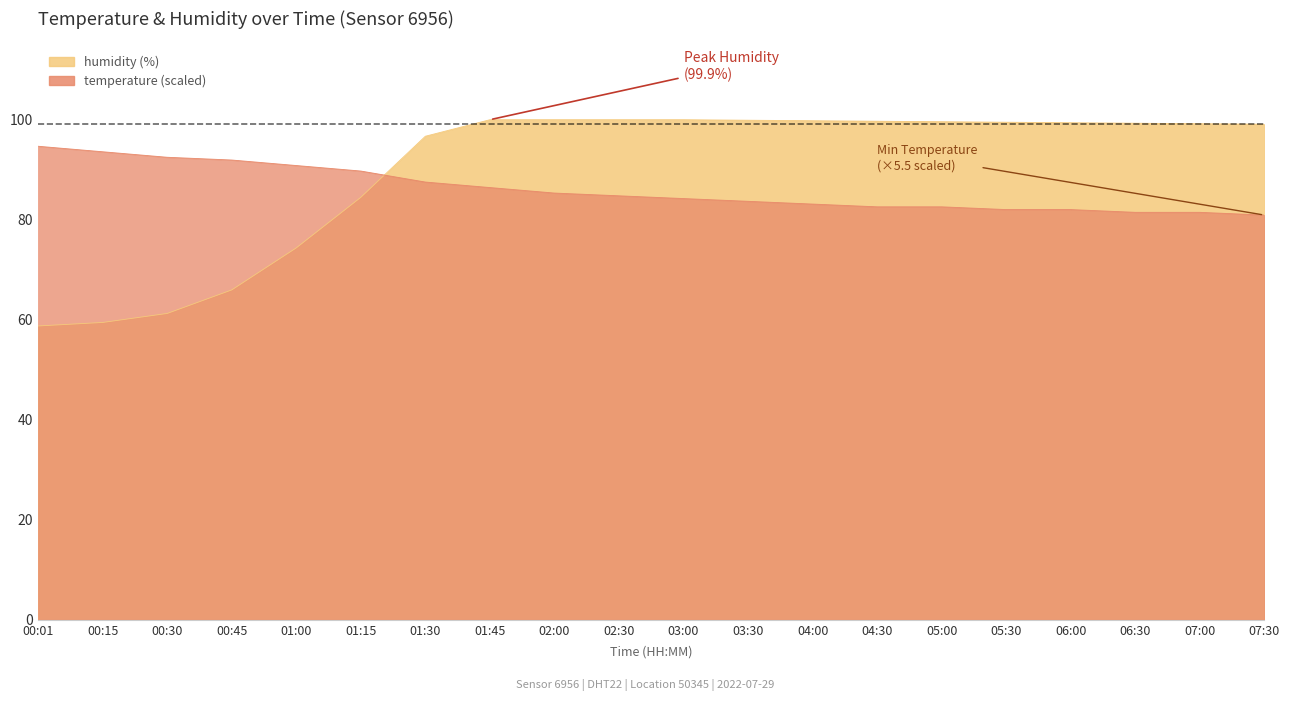

What is the total value across all series at 06:00?

181.2